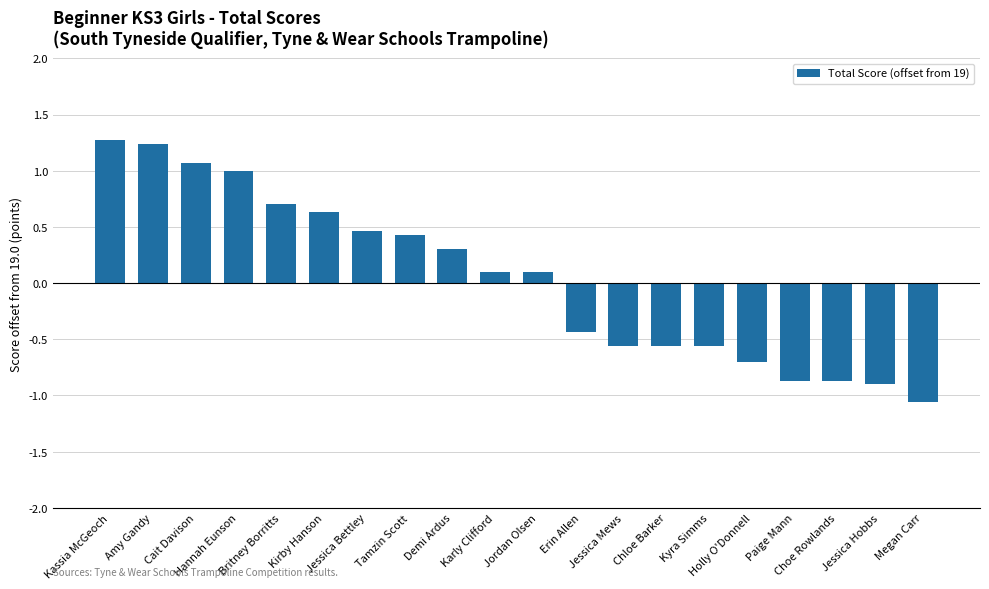

How many distinct data groups are displayed?

1